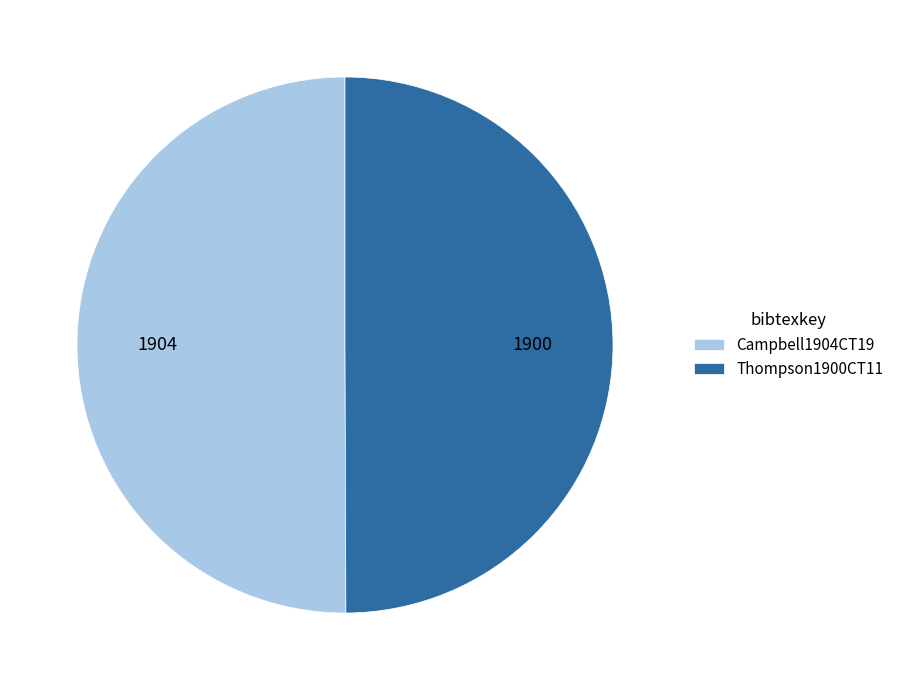

The Campbell1904CT19 slice represents 41% of the pie. True or false?

False